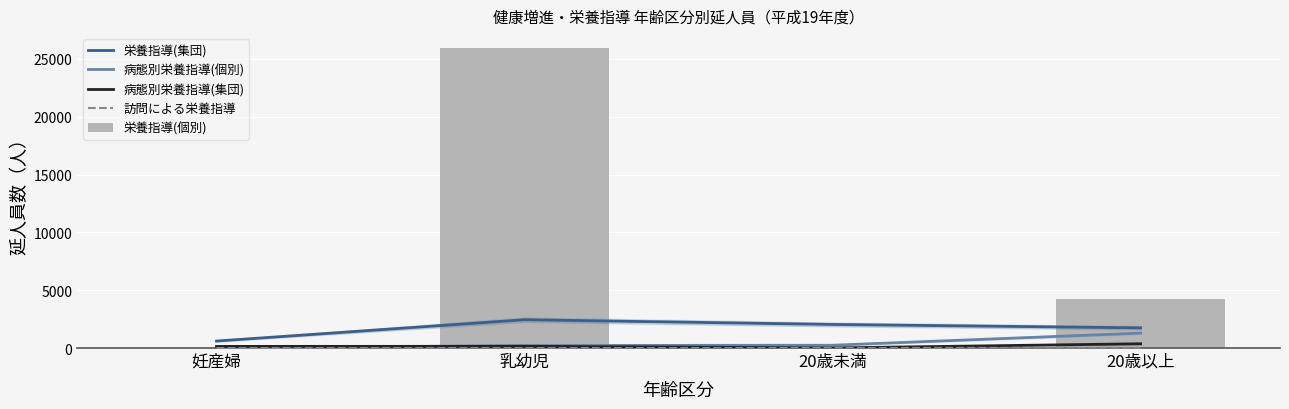

At which label does 栄養指導(個別) reach its peak?

乳幼児